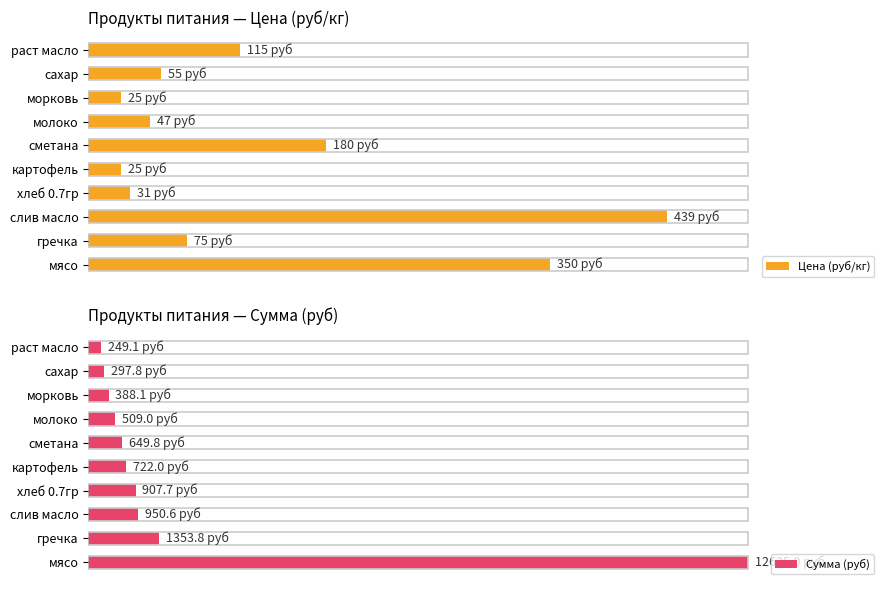

How many distinct data groups are displayed?

2